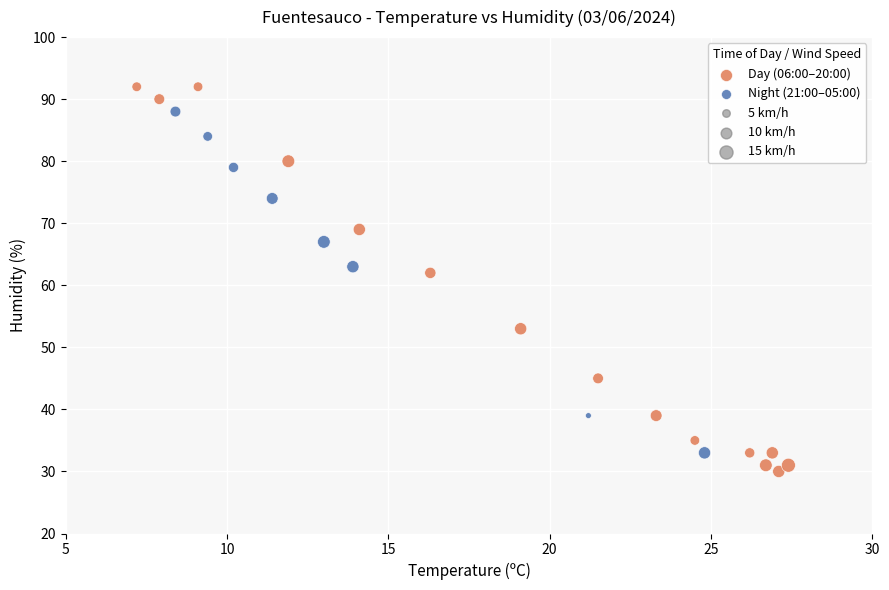

Which series contains the lowest Y value?

Day (06:00–20:00)